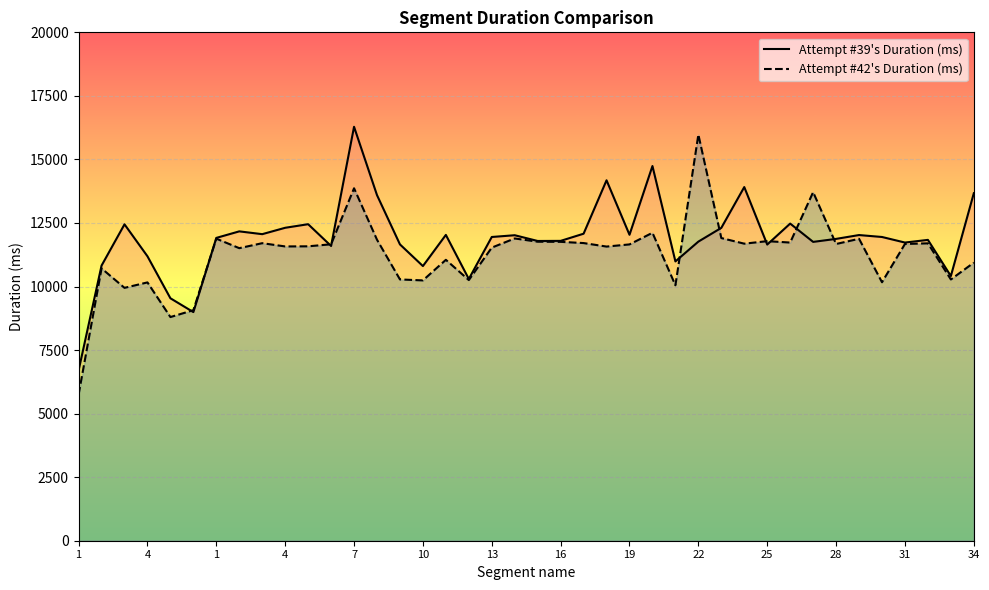

Between 12 and 28, which series saw the biggest shift?

Attempt #39's Duration (ms)